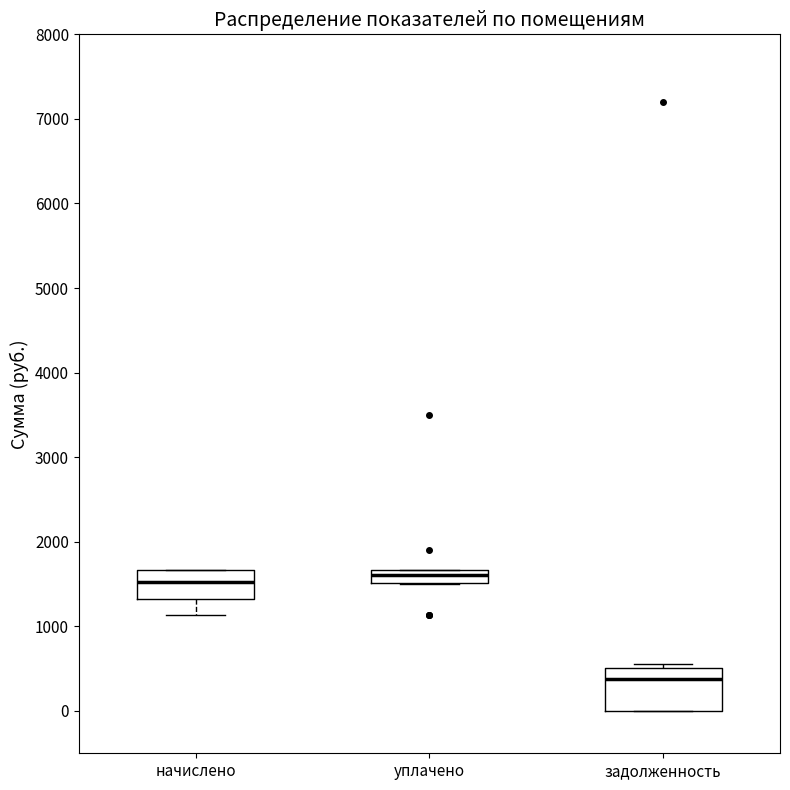

Reading left to right, transcribe this box plot: for each box, give where its median line is, the range the box spans, and where its two whiskers end, as read against the y-axis. The values are not printed on the chart, so give them approximately, as read against the axis.

начислено: median 1500, box 1300 to 1700, whiskers 1100 to 1700
уплачено: median 1600, box 1500 to 1700, whiskers 1500 to 1700
задолженность: median 400, box 0 to 500, whiskers 0 to 600